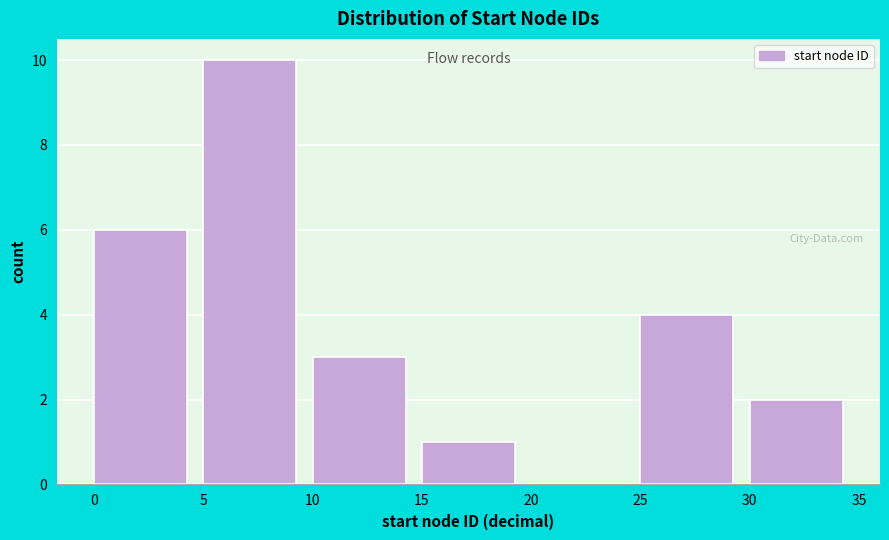

Which range on the x-axis has the tallest bar?

5 to 10